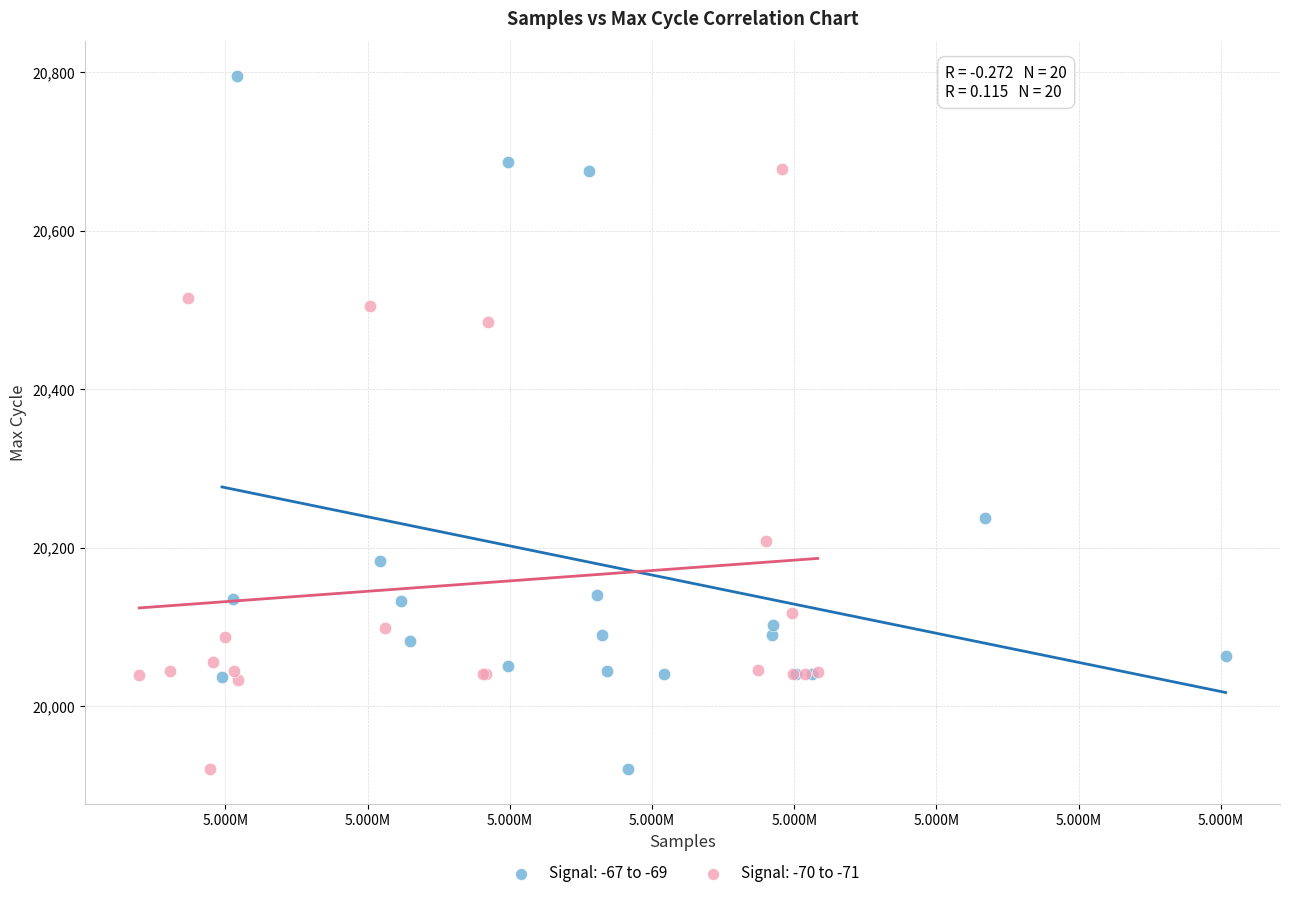

Which series contains the highest Y value?

Signal: -67 to -69